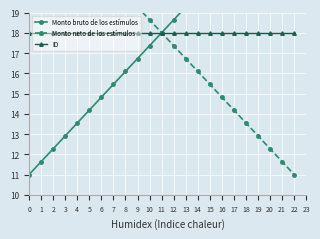

What is the minimum value for Monto neto de los estímulos?

11.0